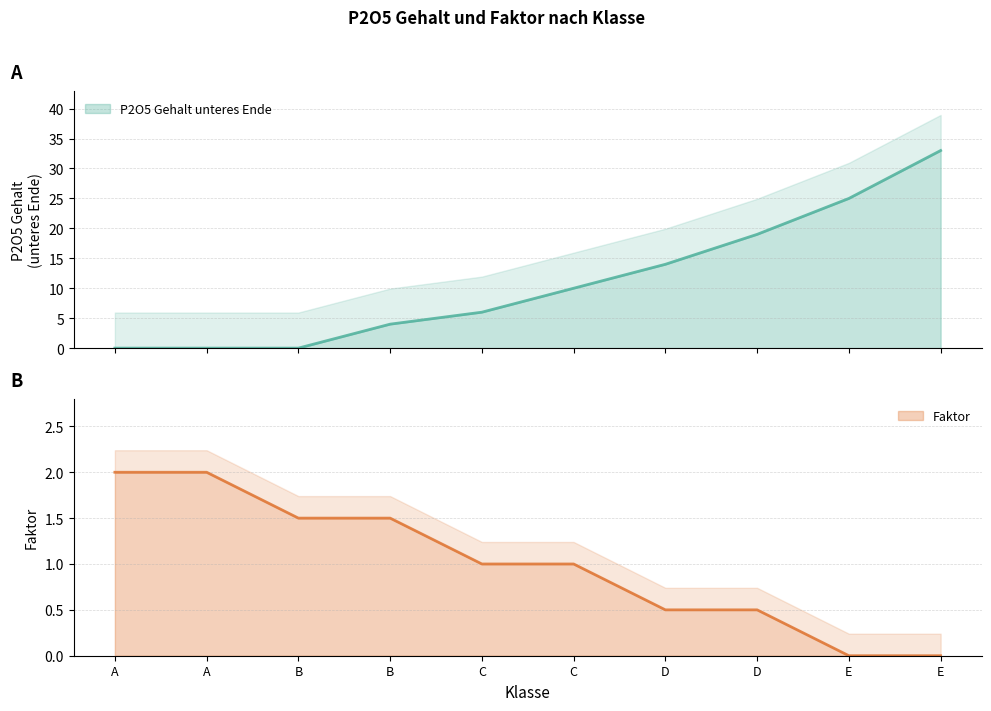

Where is Faktor nearest to the value 1?

C